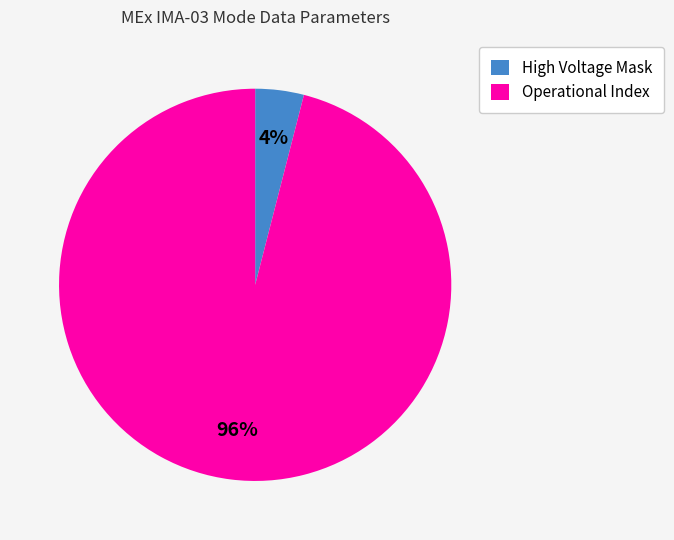

The Operational Index slice represents 96% of the pie. True or false?

True